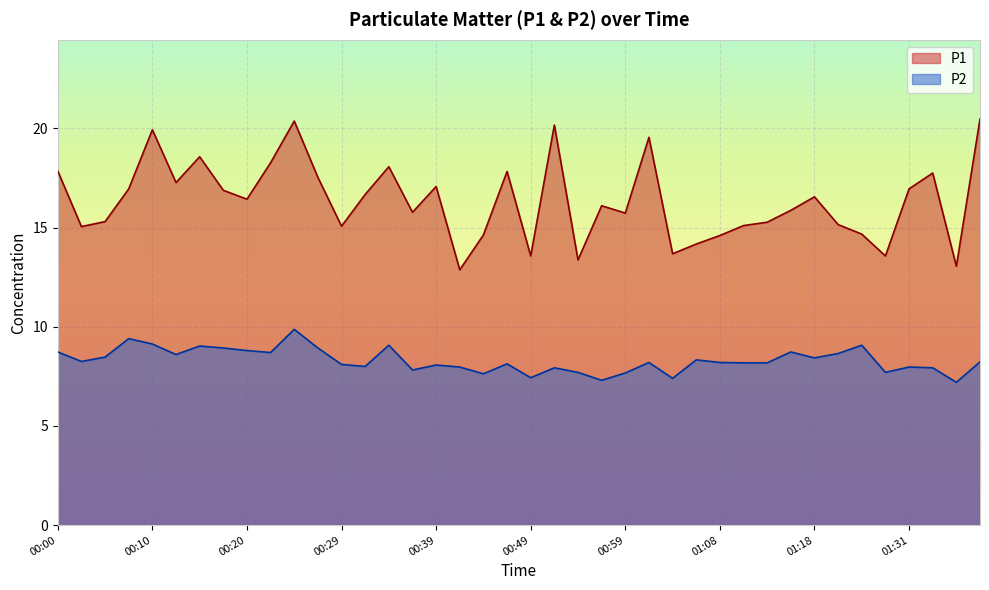

True or false: P1 has a value of 22.5 at 00:44.

False